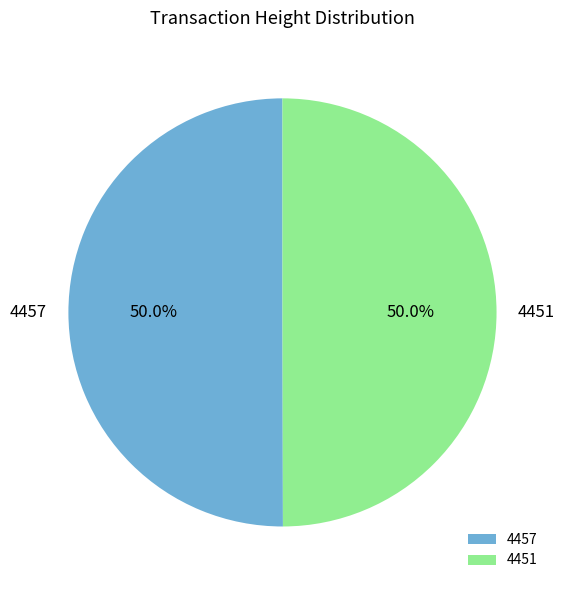

What percentage is the 4451 slice, to the nearest percent?

50%